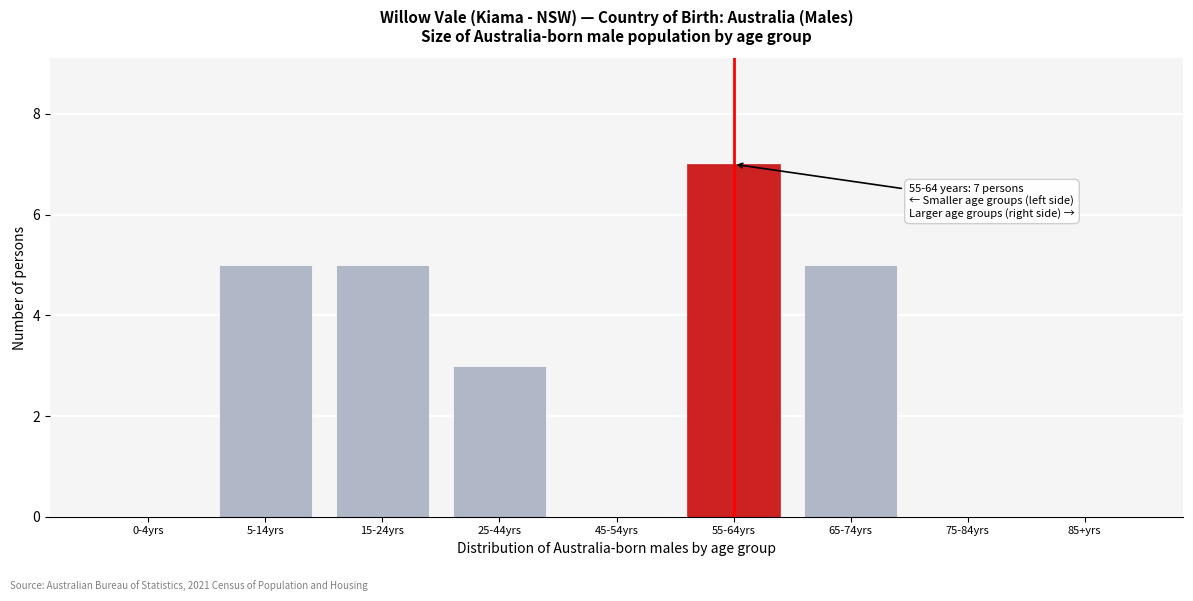

Reading left to right, list all the values displayed in this chart.

0-4yrs=0	5-14yrs=5	15-24yrs=5	25-44yrs=3	45-54yrs=0	55-64yrs=7	65-74yrs=5	75-84yrs=0	85+yrs=0